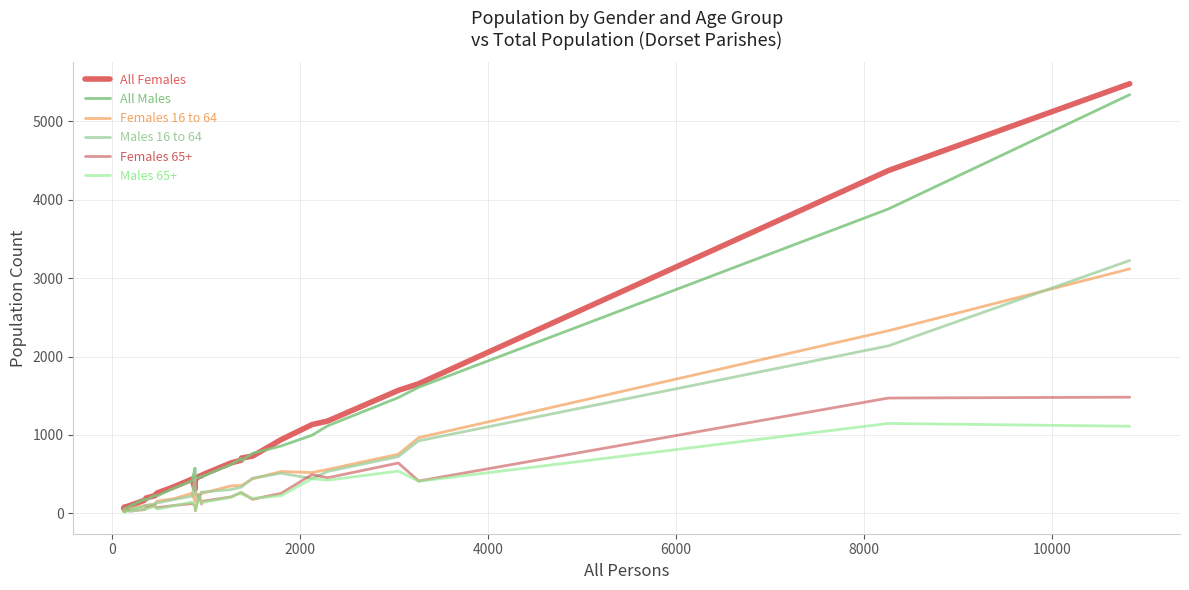

How many lines are shown in the chart?

6